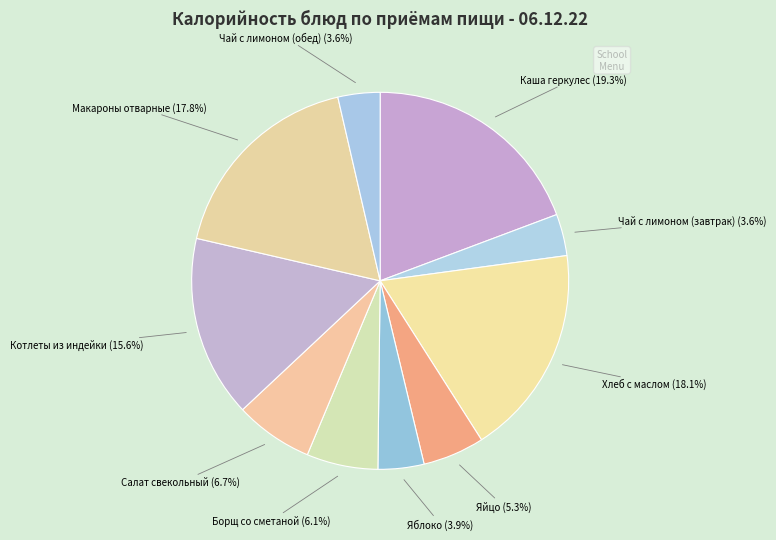

To the nearest percent, what is the difference between the largest and smallest slice percentages?

16%